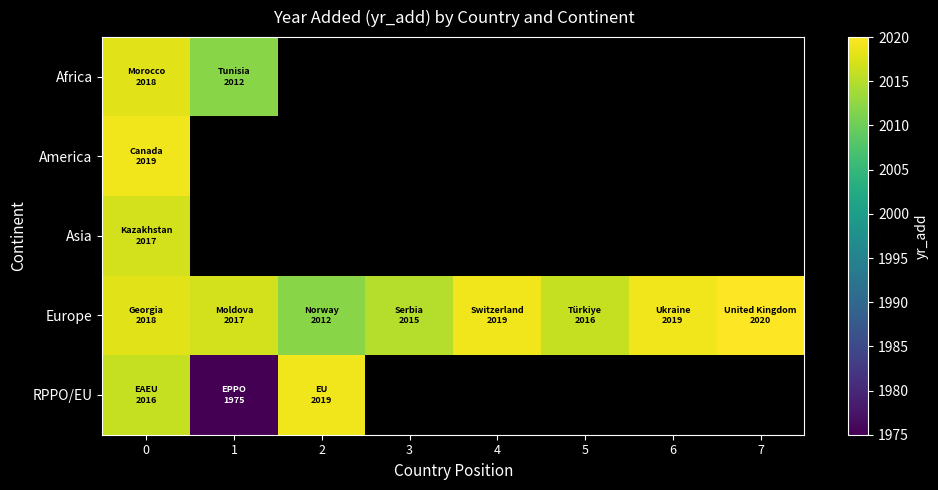

At 0, list the series in order from smallest to largest.

RPPO/EU, Asia, Africa, Europe, America